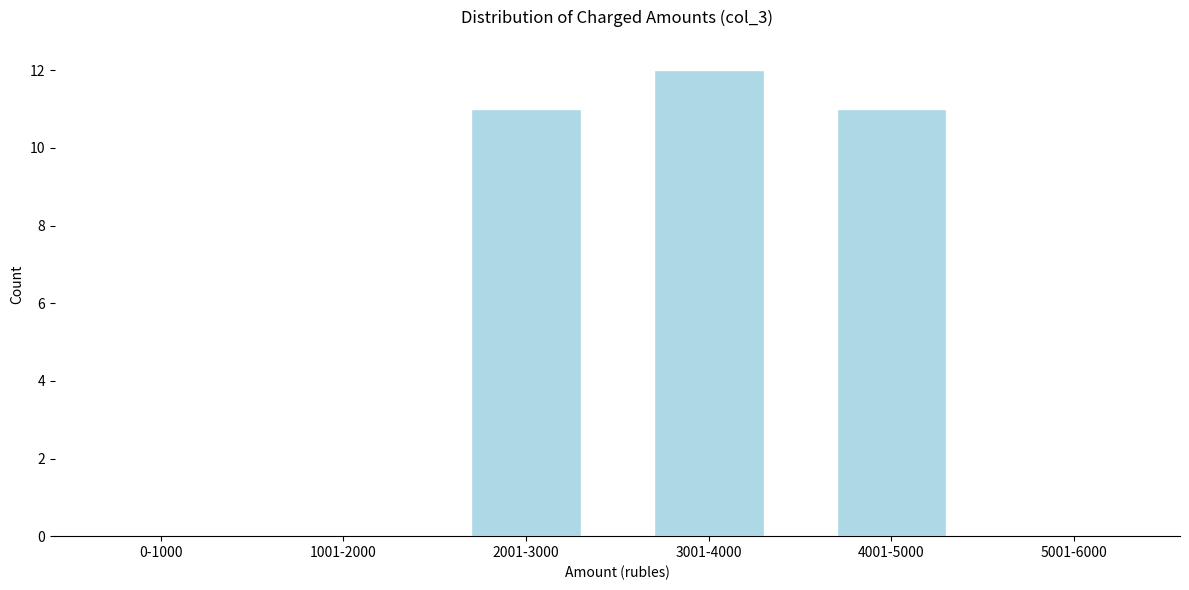

Reading left to right, what are all the values shown in this chart?

0-1000=0	1001-2000=0	2001-3000=11	3001-4000=12	4001-5000=11	5001-6000=0